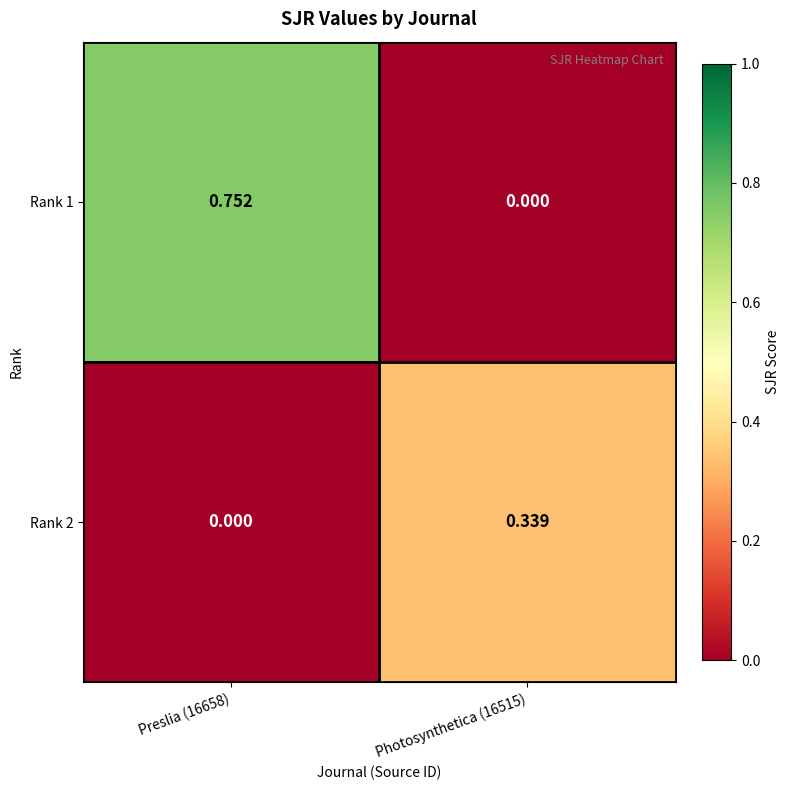

Is the value of Rank 2 at Preslia (16658) greater than the value of Rank 1 at Preslia (16658)?

No